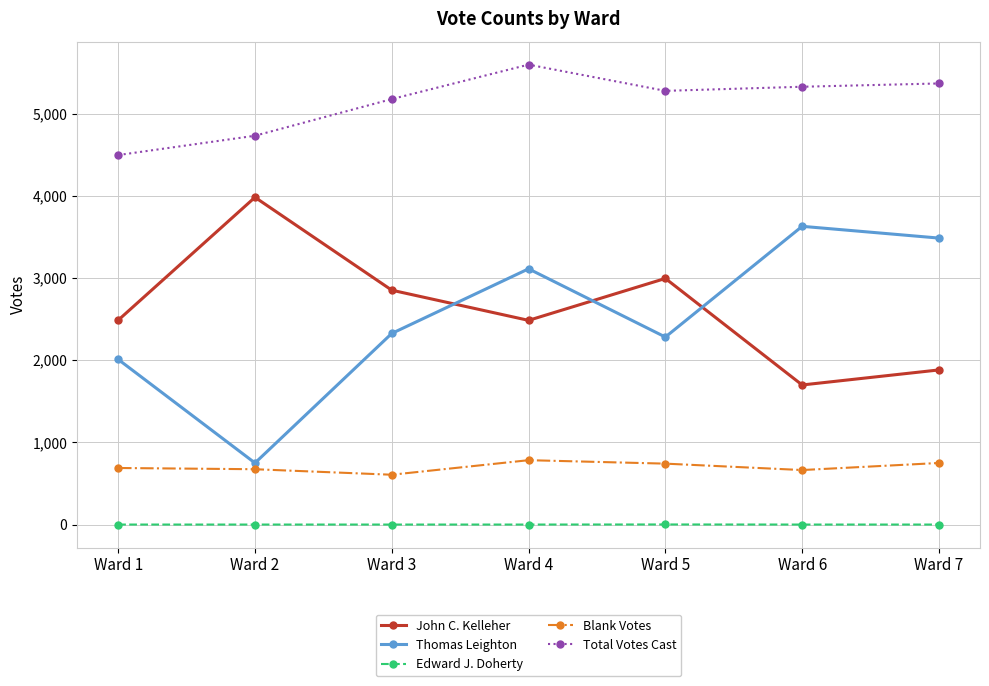

List the series in order of their peak value, lowest first.

Edward J. Doherty, Blank Votes, Thomas Leighton, John C. Kelleher, Total Votes Cast